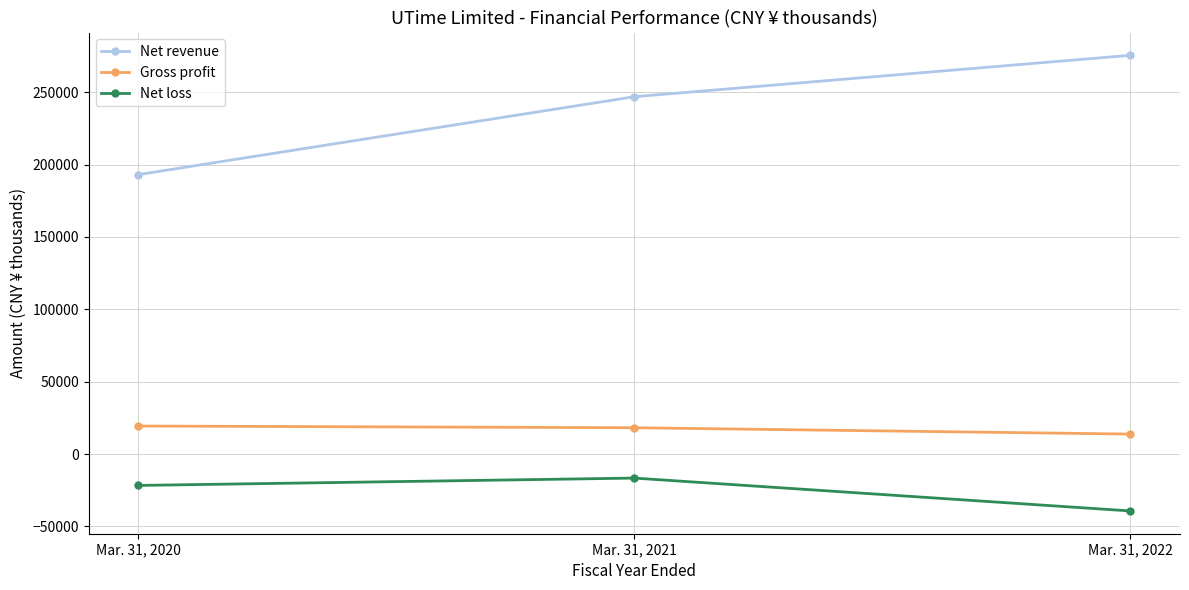

How many data points in Net loss are less than -21701?

1